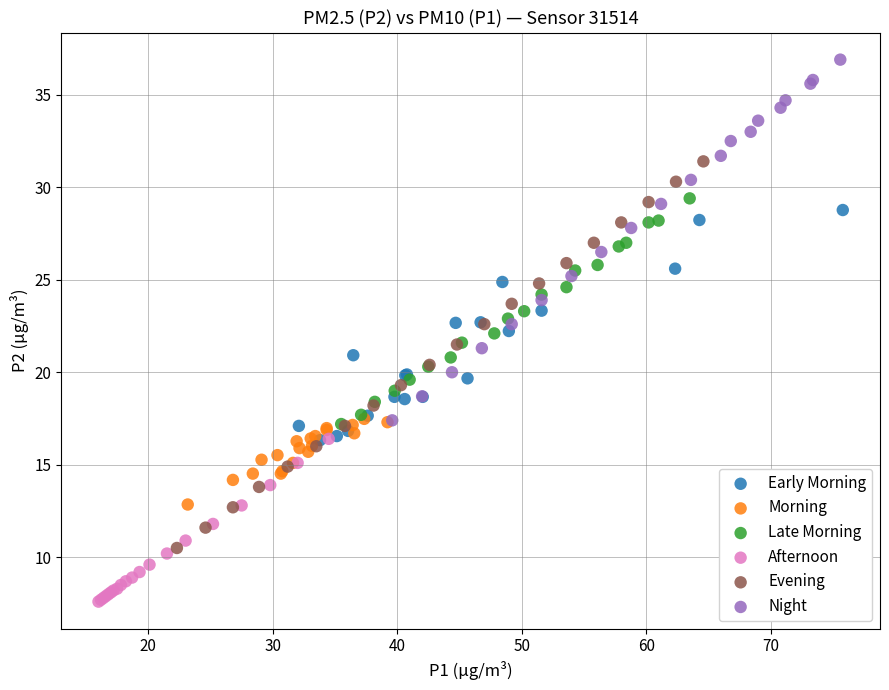

Which series has the widest spread of Y values?

Evening